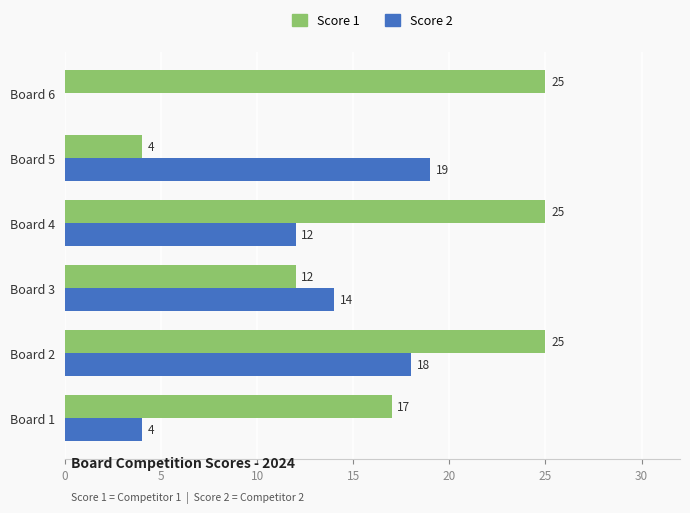

What is the greatest value displayed?

25